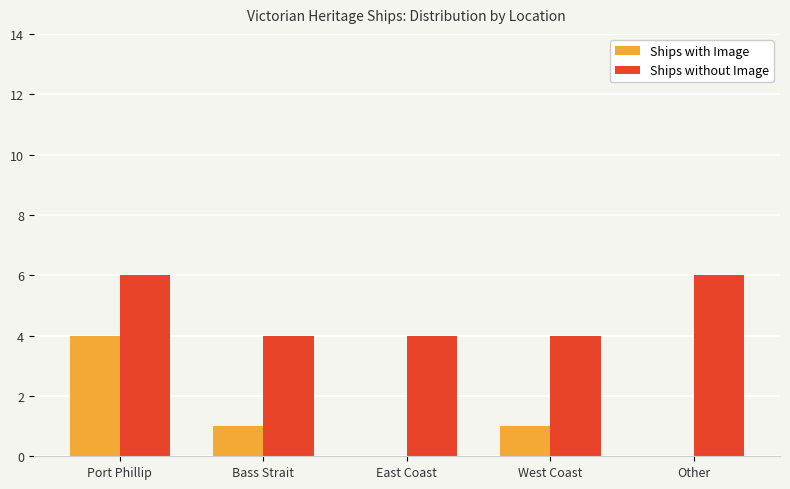

Count the number of categories in the chart.

5